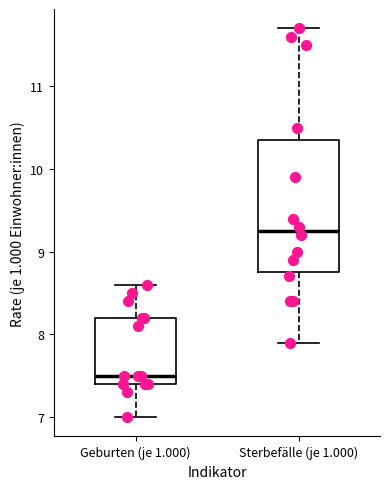

Where is the upper edge of the box for Sterbefälle (je 1.000) on the y-axis? The values are not printed on the chart, so give them approximately, as read against the axis.

10.4